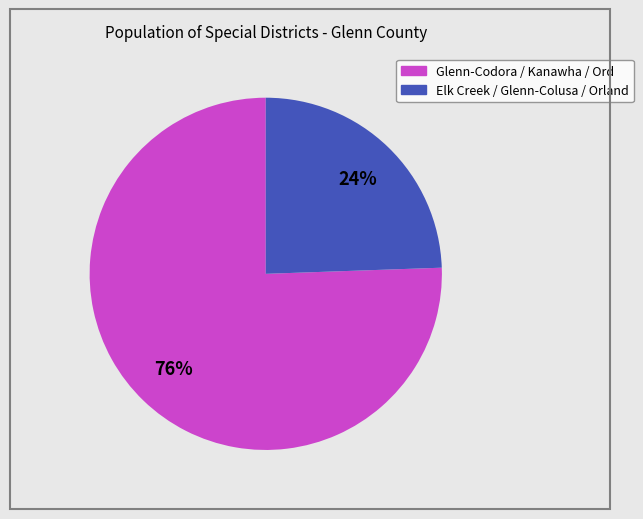

Is there any slice that represents more than half of the pie?

Yes